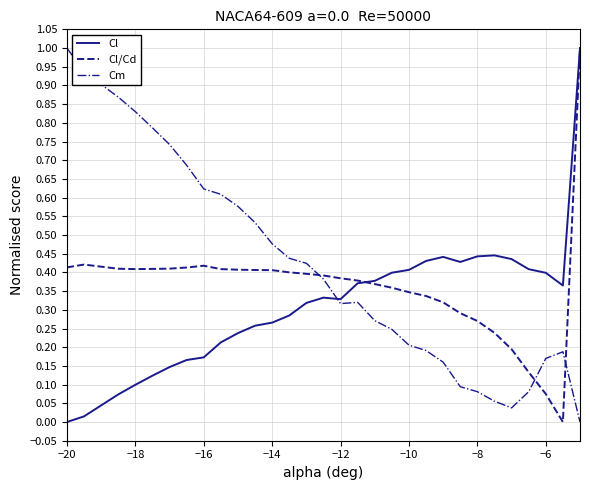

Rank the series by their average value, from highest to lowest.

Cm, Cl/Cd, Cl